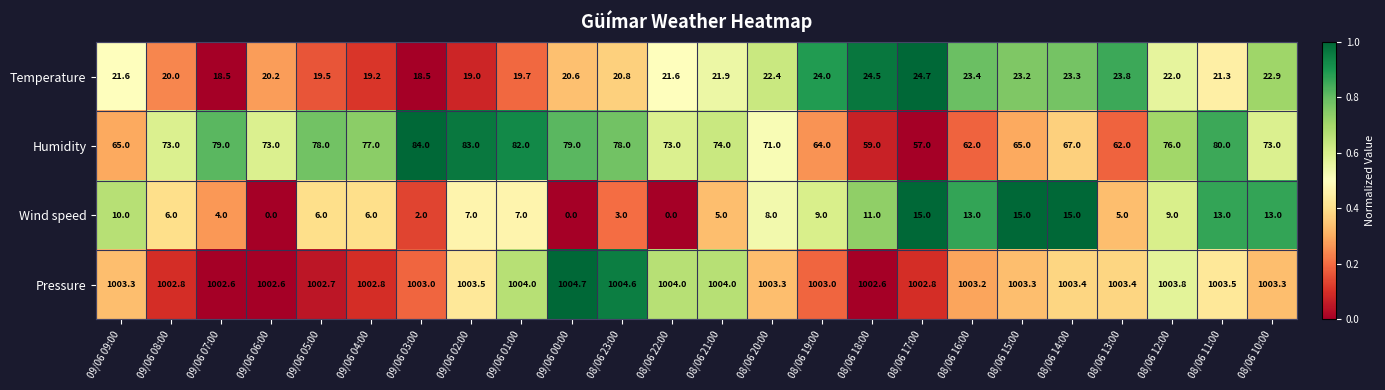

Between 08/06 17:00 and 08/06 10:00, which series saw the biggest shift?

Humidity